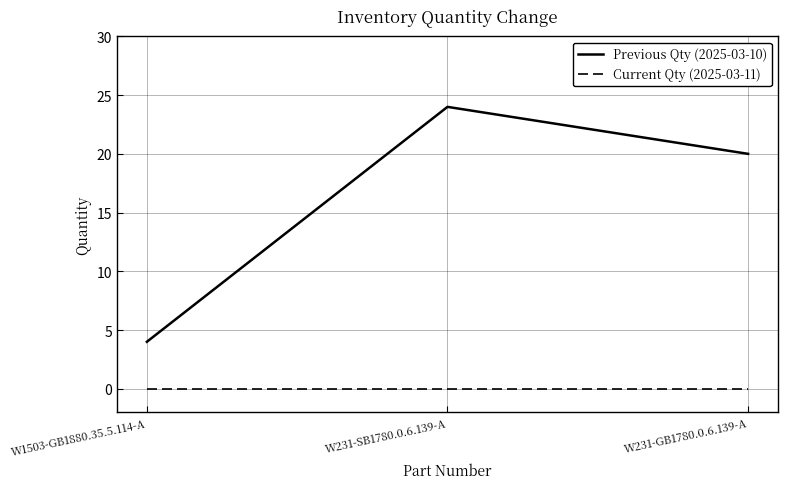

What value does the Previous Qty (2025-03-10) series have at W231-GB1780.0.6.139-A, to the nearest 10?

20